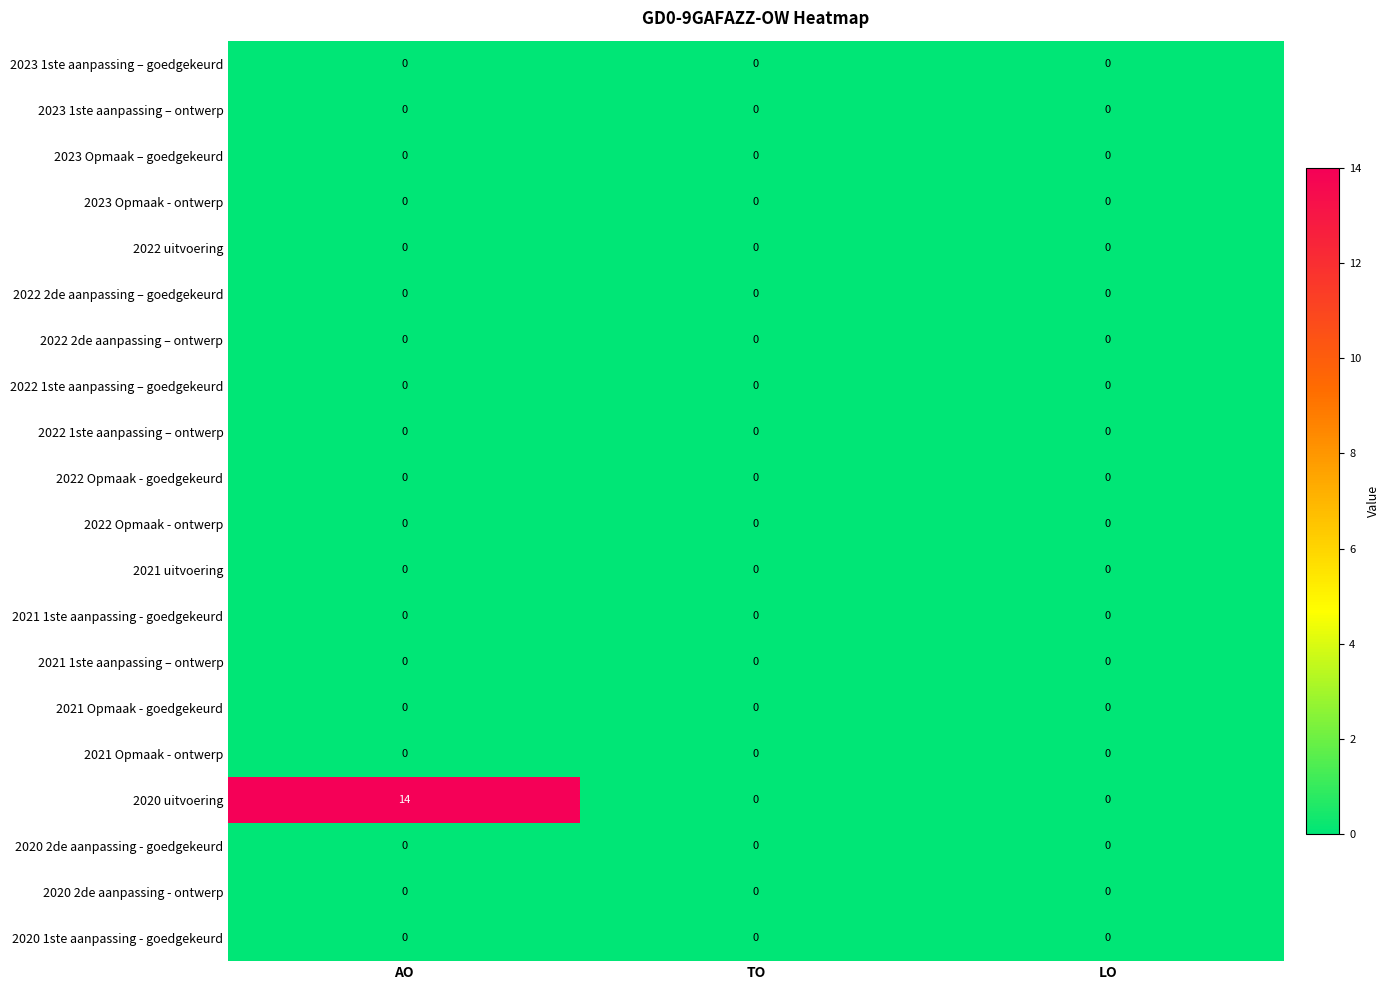

What is the maximum value shown in the chart?

14